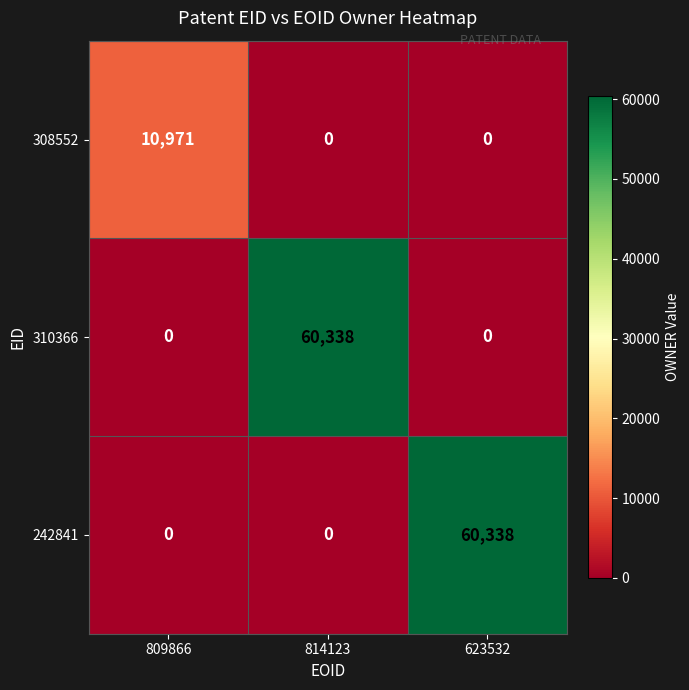

Between 809866 and 623532, which series saw the biggest shift?

242841